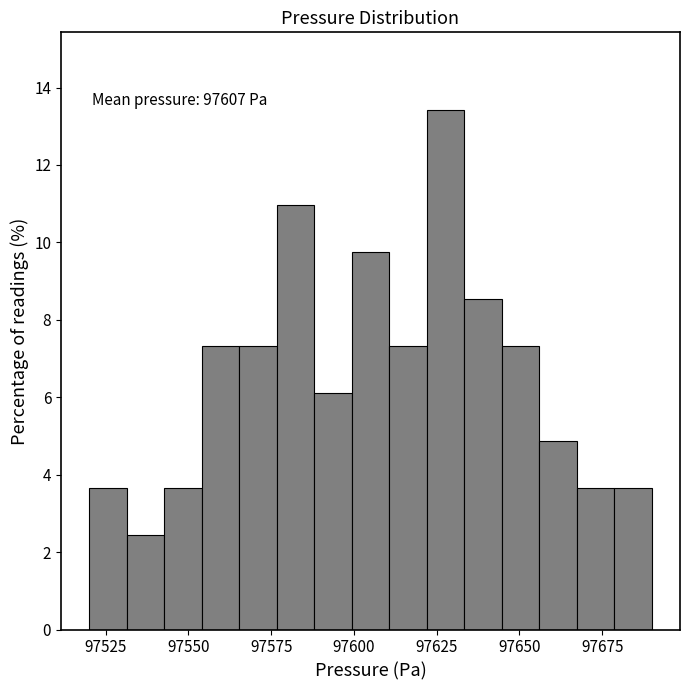

Read against the x-axis, roughly where is the centre of the tallest bar?

97630